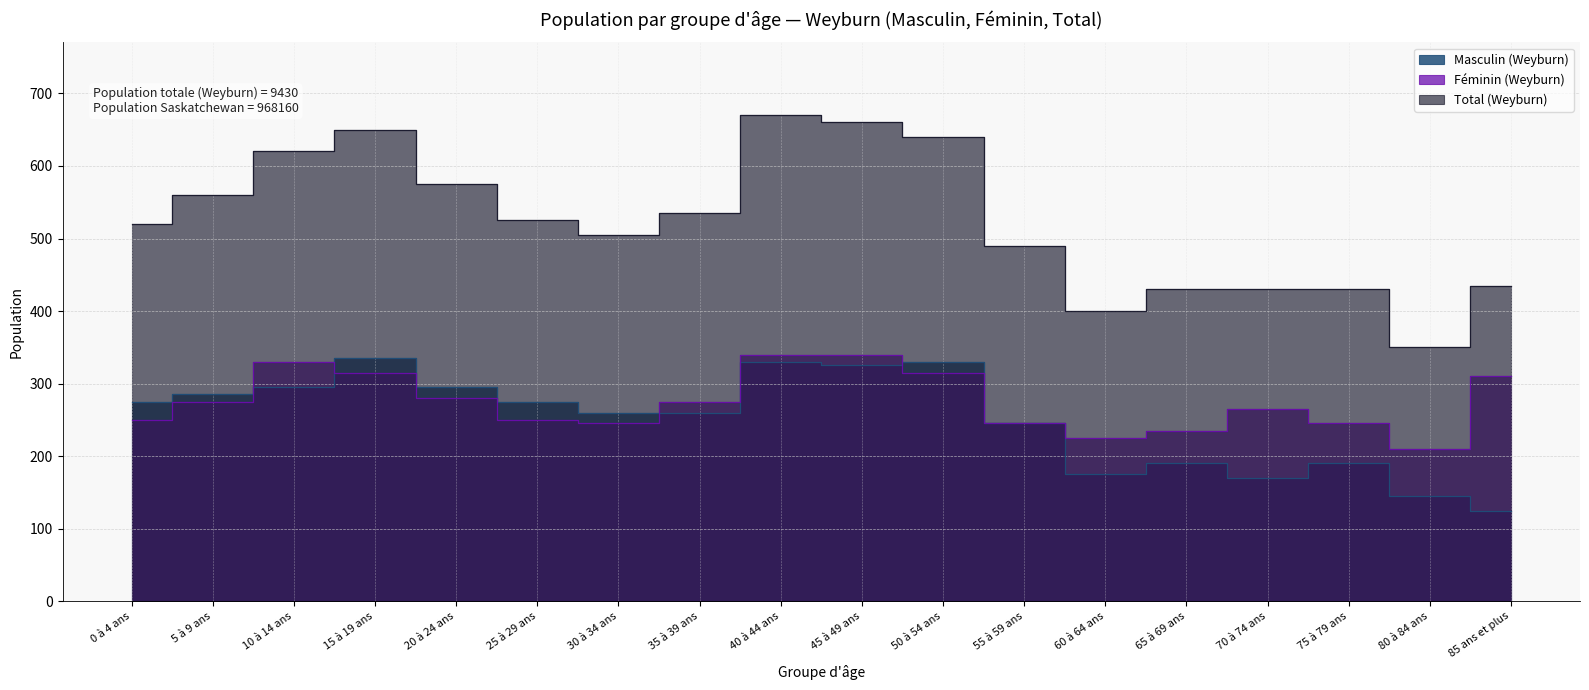

What is the total value across all series at 35 à 39 ans?

1070